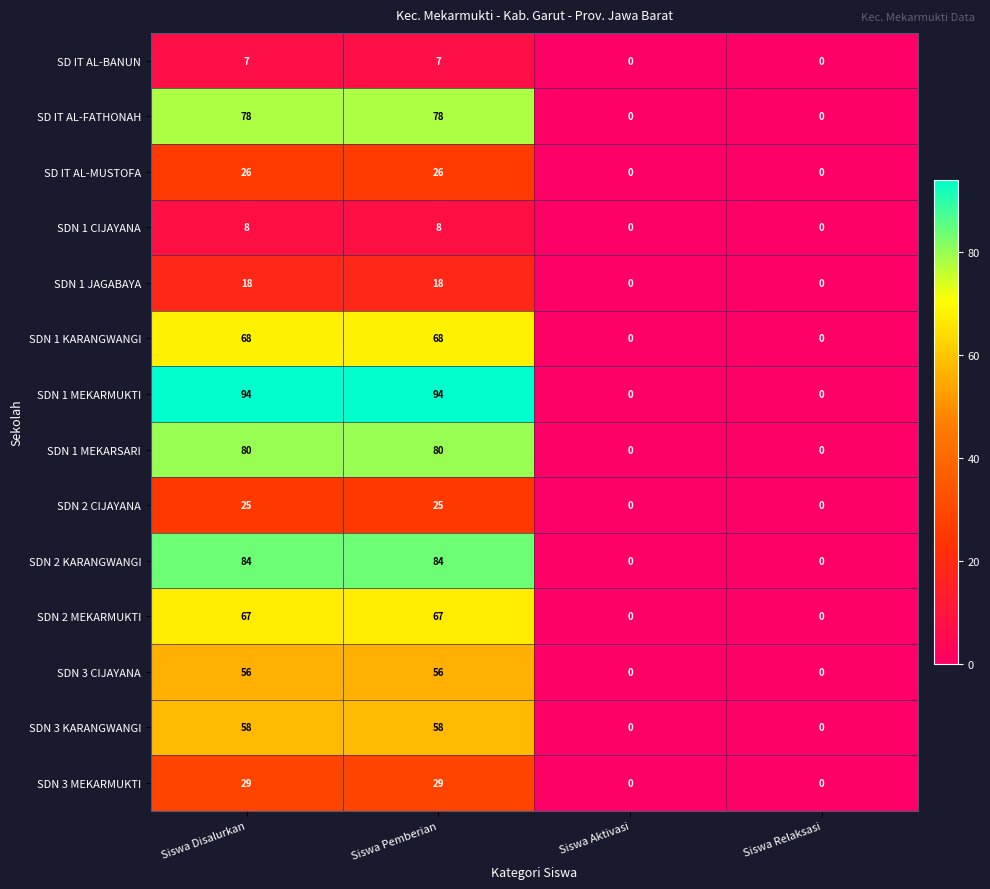

What is the difference between the maximum and second lowest values in the SDN 1 MEKARMUKTI series?

94